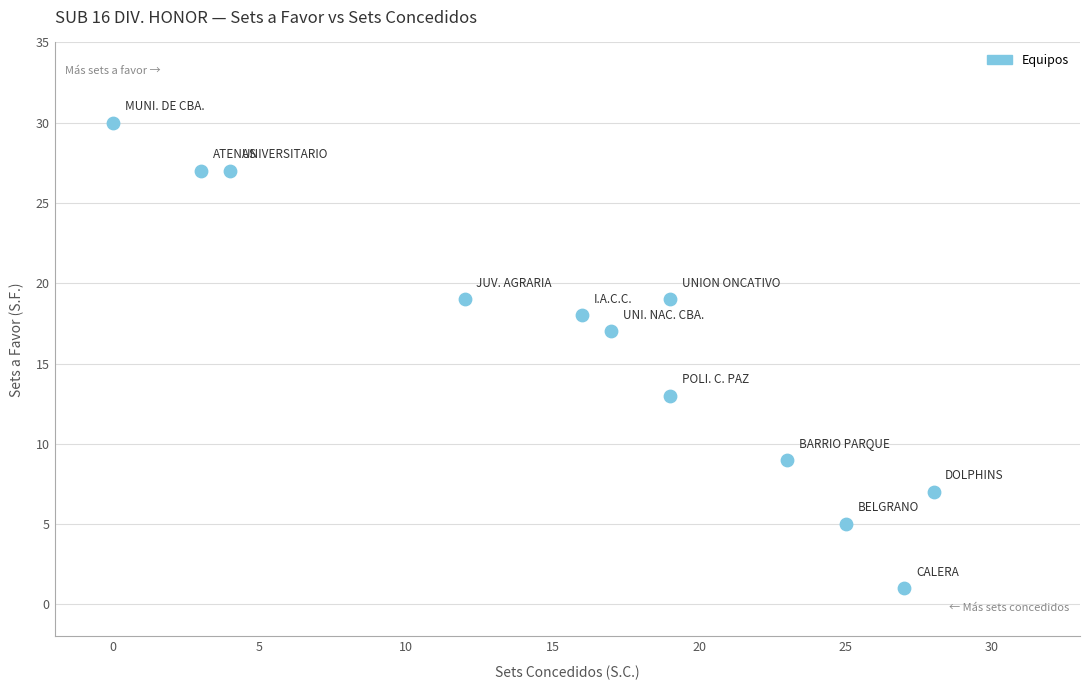

What is the range of X values (max minus min)?

28